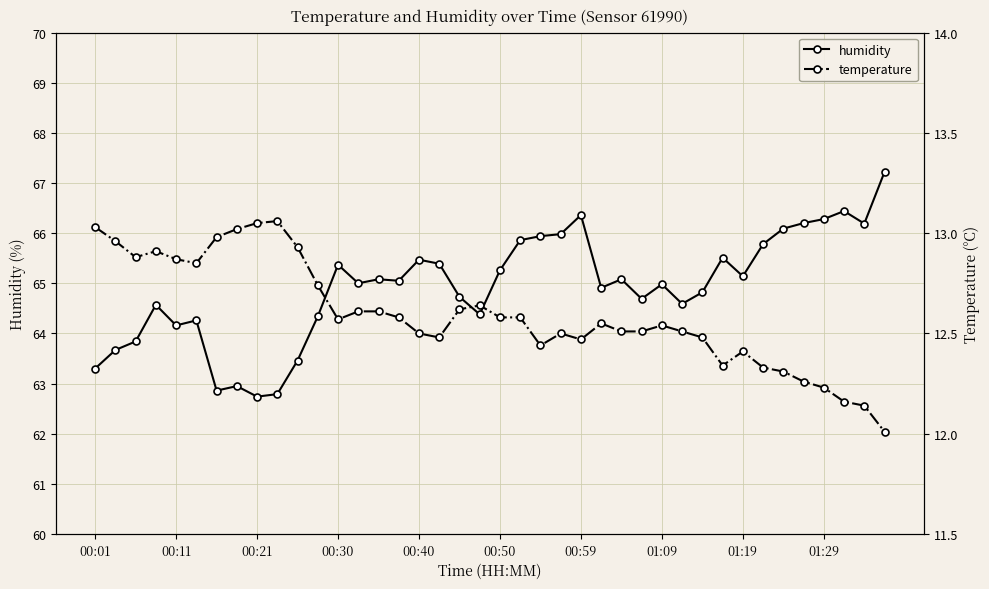

In humidity, how many points are higher than both neighbors (excluding endpoints)?

11